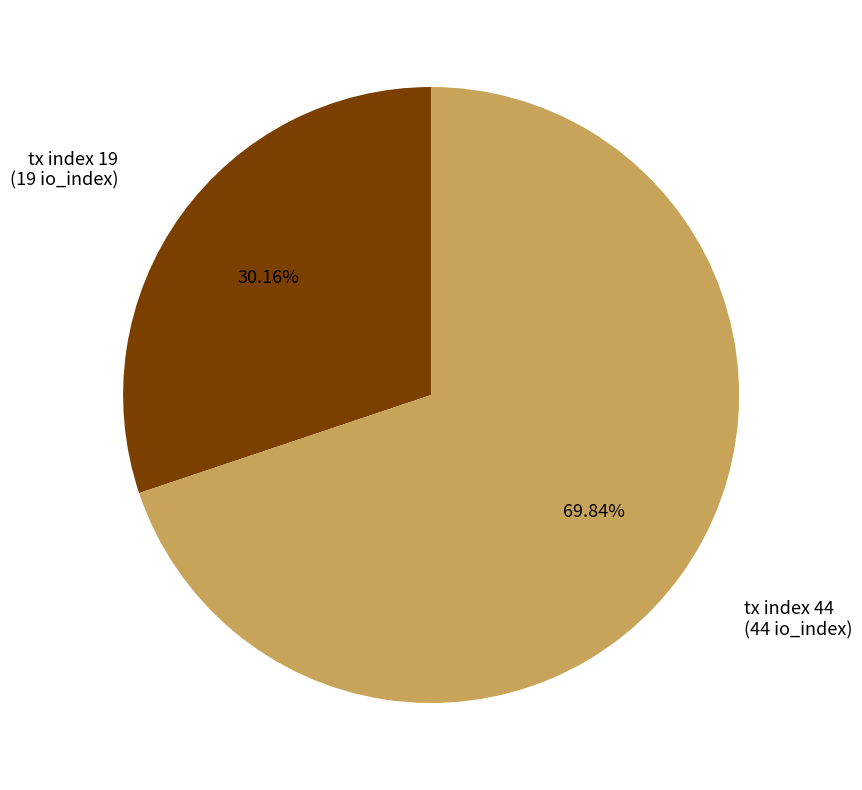

The tx index 44 slice represents 78% of the pie. True or false?

False